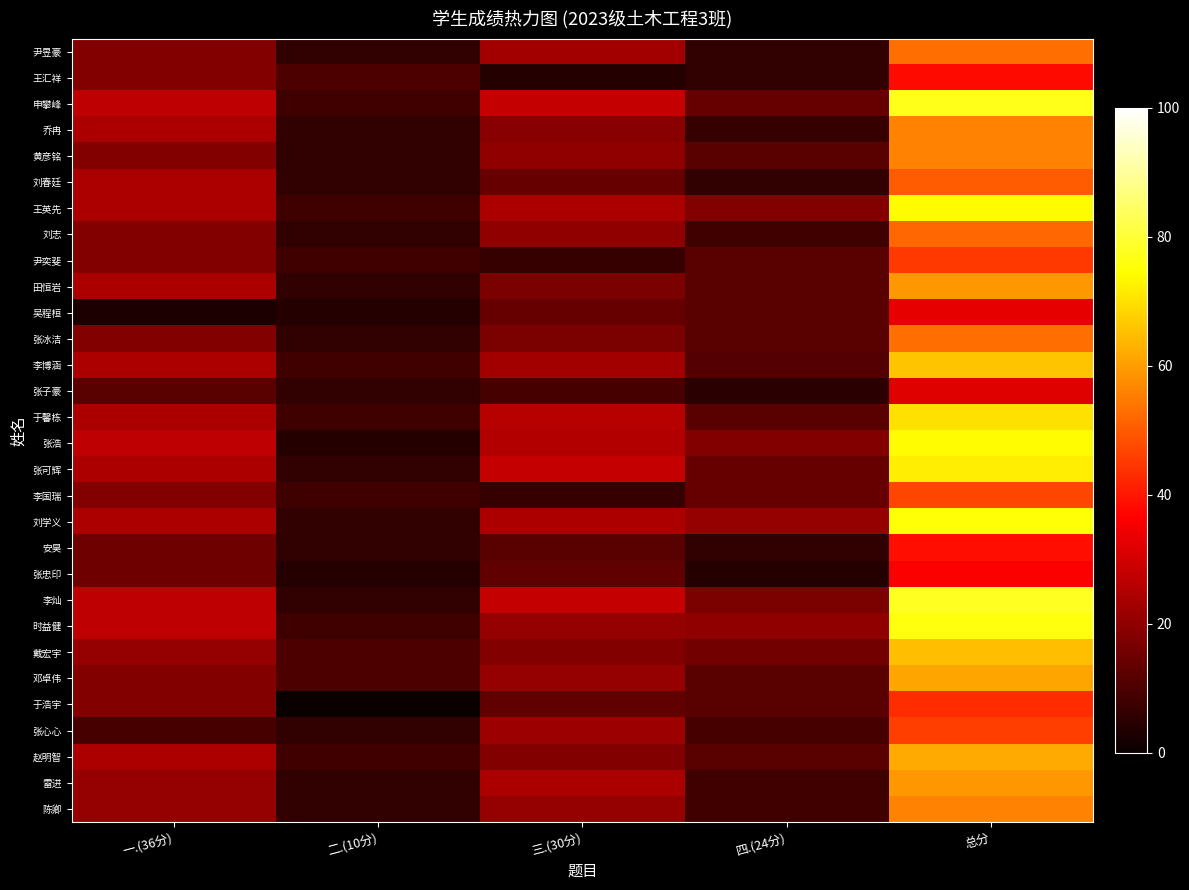

Which series changed the most between 二.(10分) and 三.(30分)?

张可辉